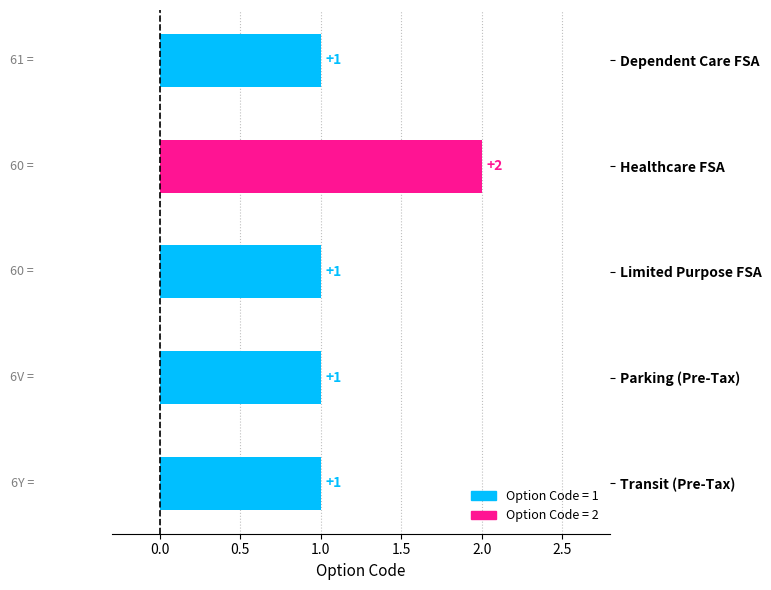

At which category does the chart reach its peak across all series?

Healthcare FSA